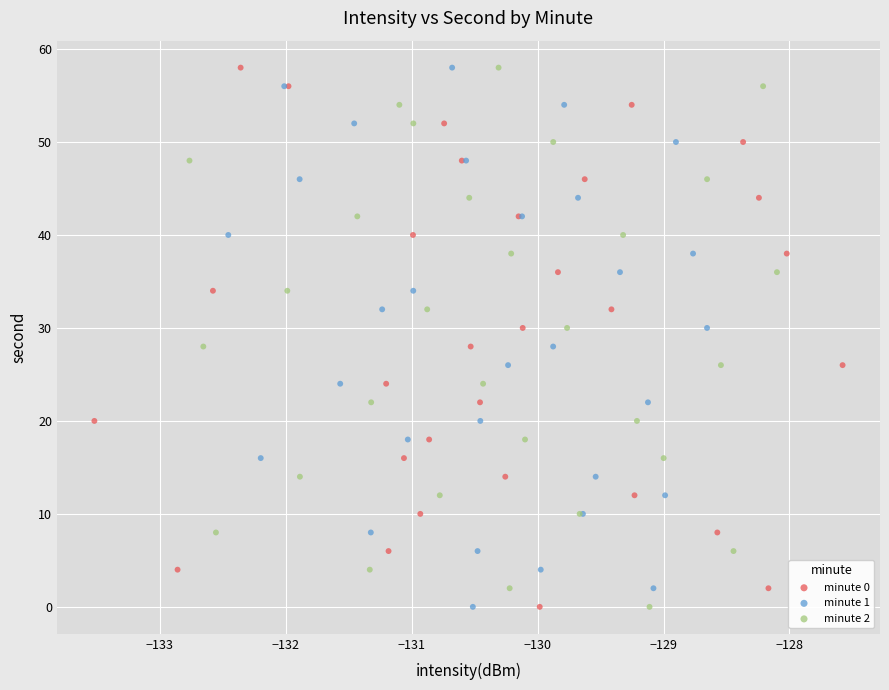

What are all the series names shown in the legend?

minute 0, minute 1, minute 2